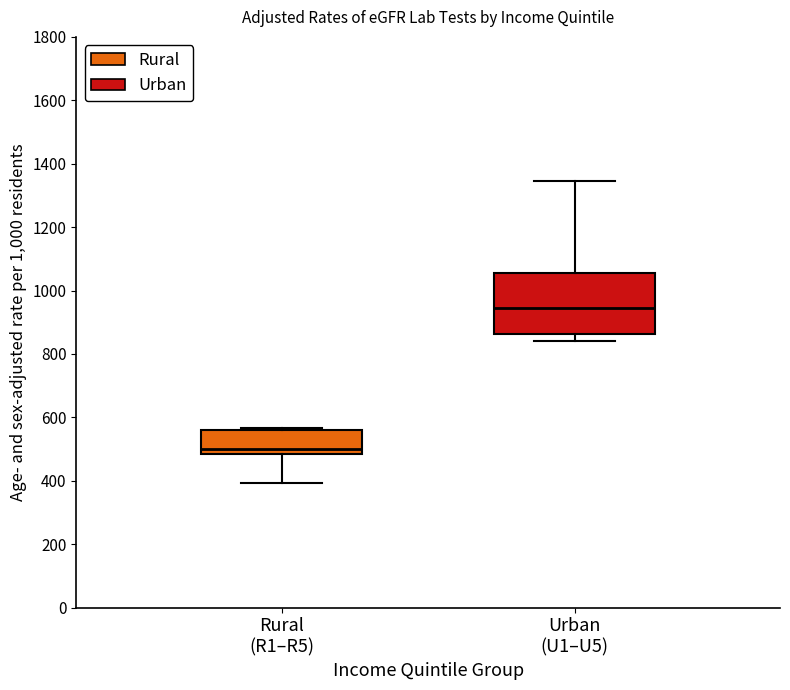

Reading left to right, read every box against the y-axis: the position of its median line, the range the box covers, and the ends of its whiskers. The values are not printed on the chart, so give them approximately, as read against the axis.

Rural (R1–R5): median 500, box 480 to 560, whiskers 400 to 560 (just above the box's upper edge)
Urban (U1–U5): median 940, box 860 to 1060, whiskers 840 to 1340